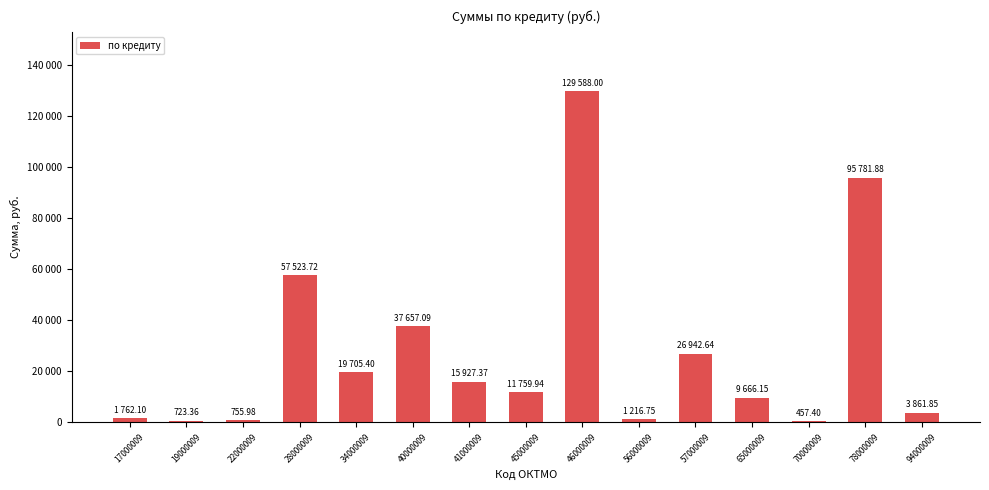

What is the difference between the maximum and minimum values?

129130.6